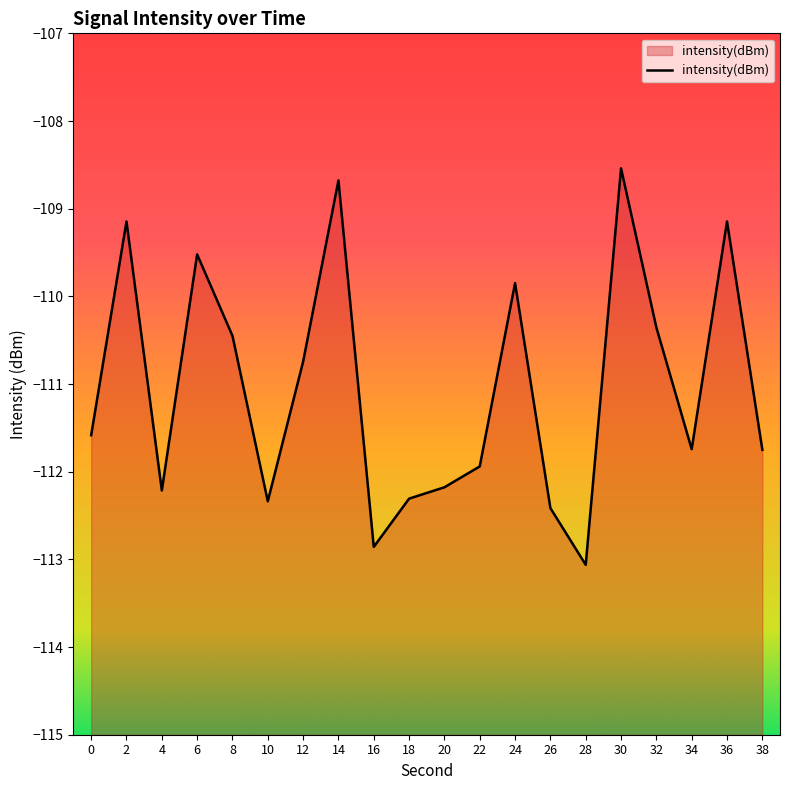

Is it true that the value at 12 is -110.7?

True